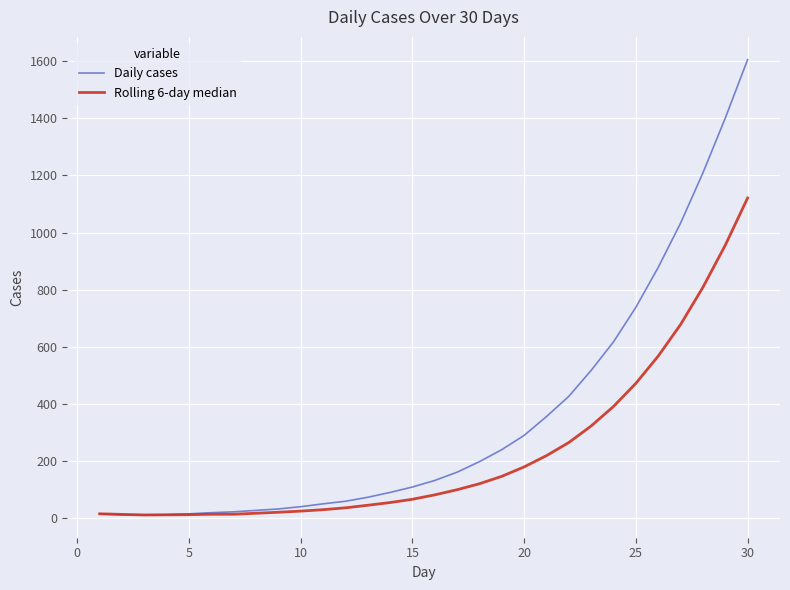

Which series has the largest range (max minus min)?

Daily cases